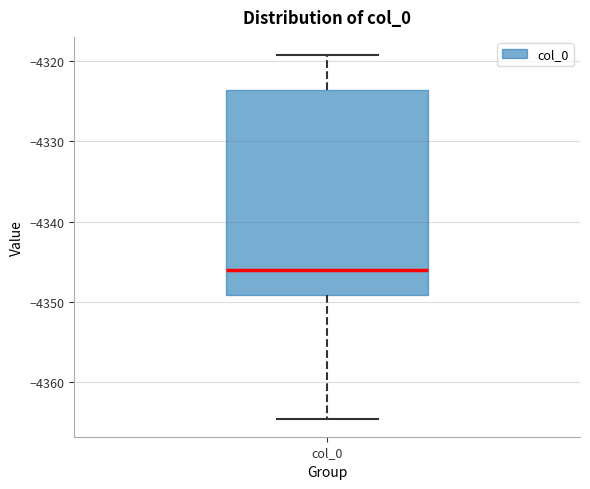

Where is the upper edge of the box for col_0 on the y-axis? The values are not printed on the chart, so give them approximately, as read against the axis.

-4324